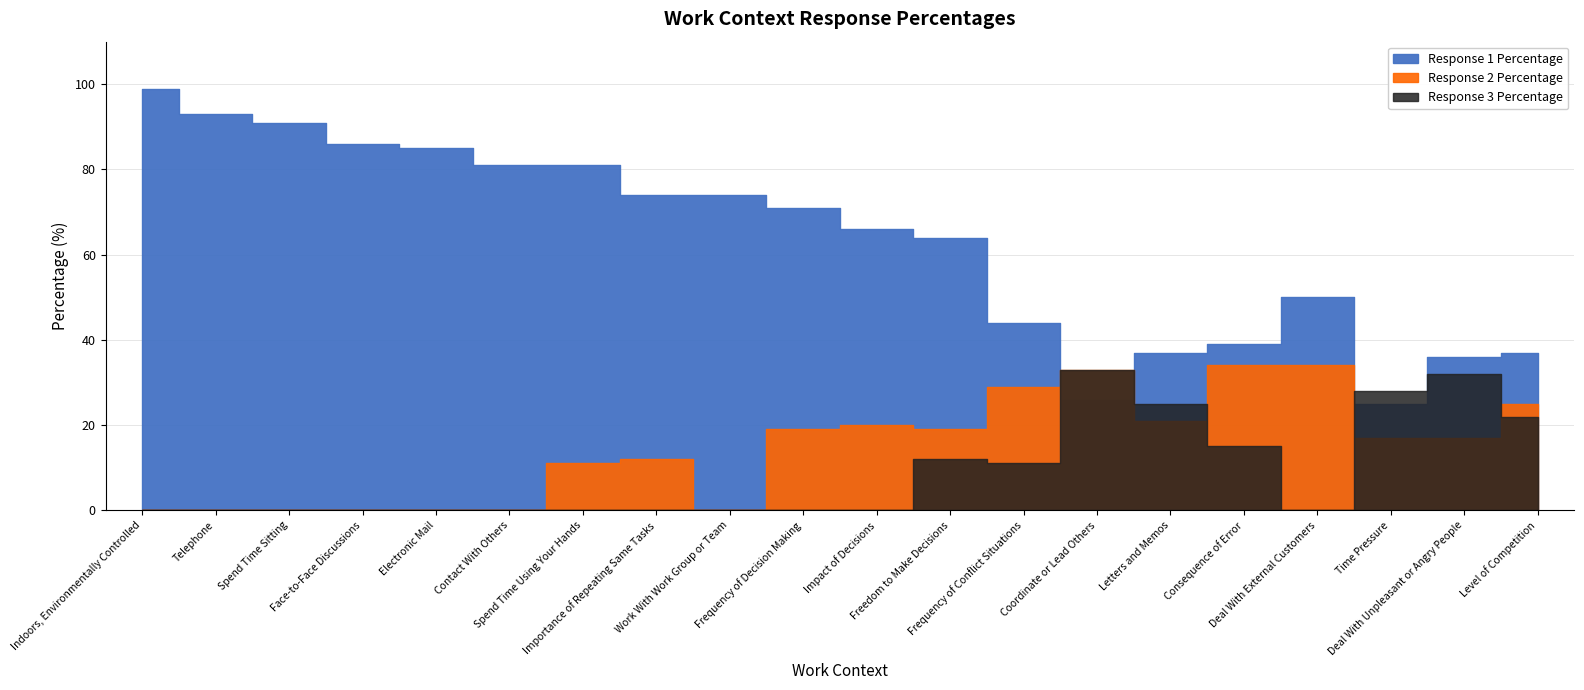

How many categories are shown in the chart?

20